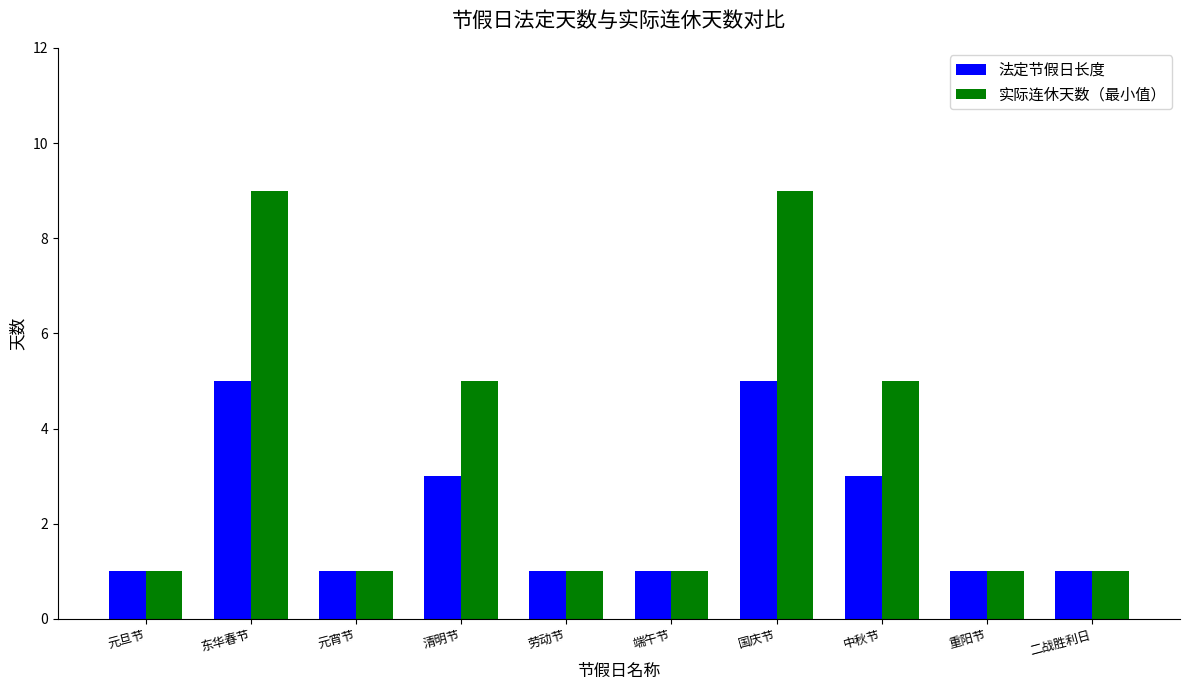

What is the total value across all series at 劳动节?

2